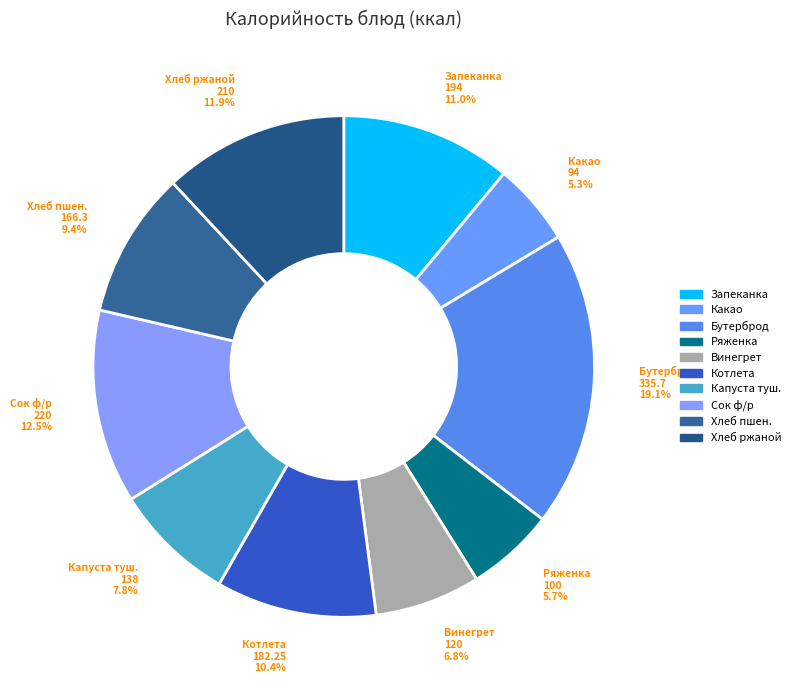

Which slice is the largest?

Бутерброд